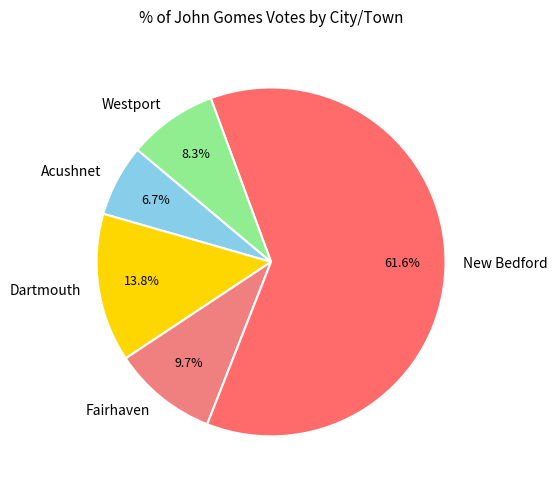

What is the majority slice?

New Bedford